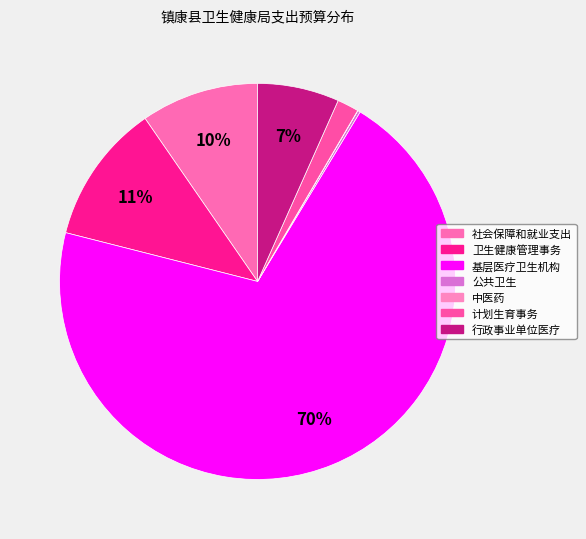

To the nearest percent, what is the average slice percentage?

14%